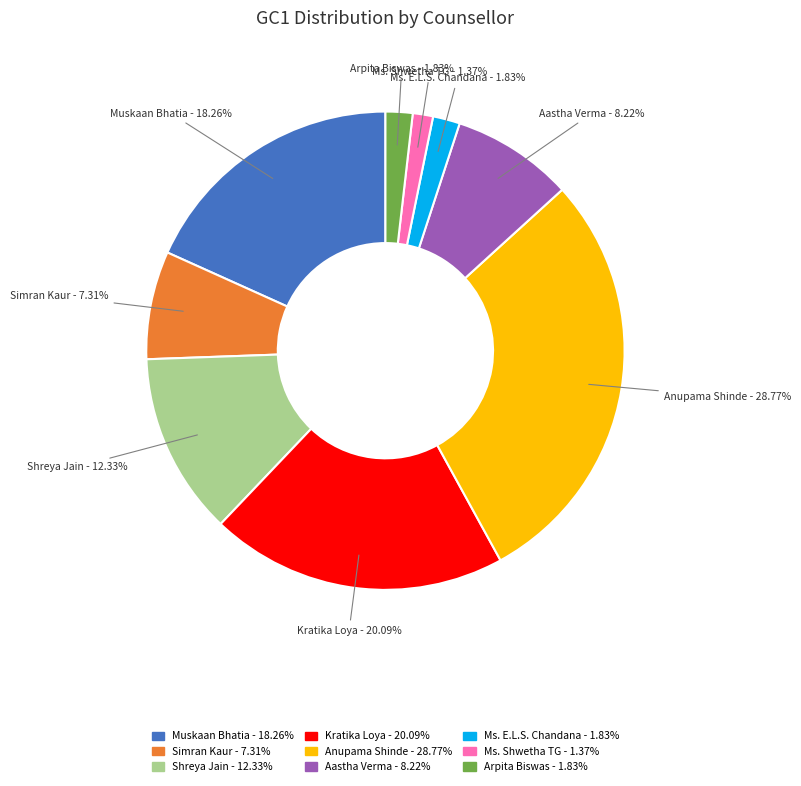

What percentage is the Ms. E.L.S. Chandana slice, to the nearest percent?

2%